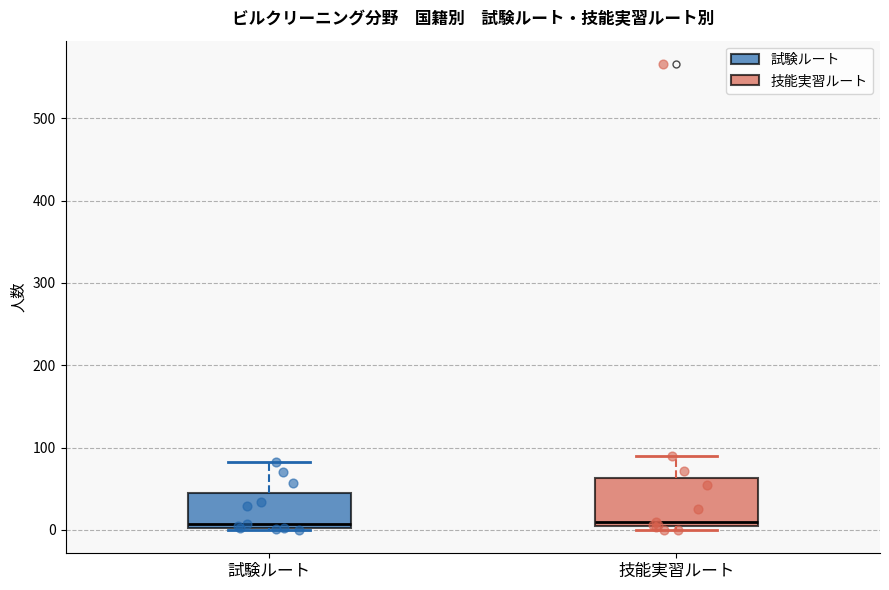

Reading left to right, read every box against the y-axis: the position of its median line, the range the box covers, and the ends of its whiskers. The values are not printed on the chart, so give them approximately, as read against the axis.

試験ルート: median 10, box 0 to 50, whiskers 0 to 80
技能実習ルート: median 10 (just above the box's lower edge), box 10 to 60, whiskers 0 to 90